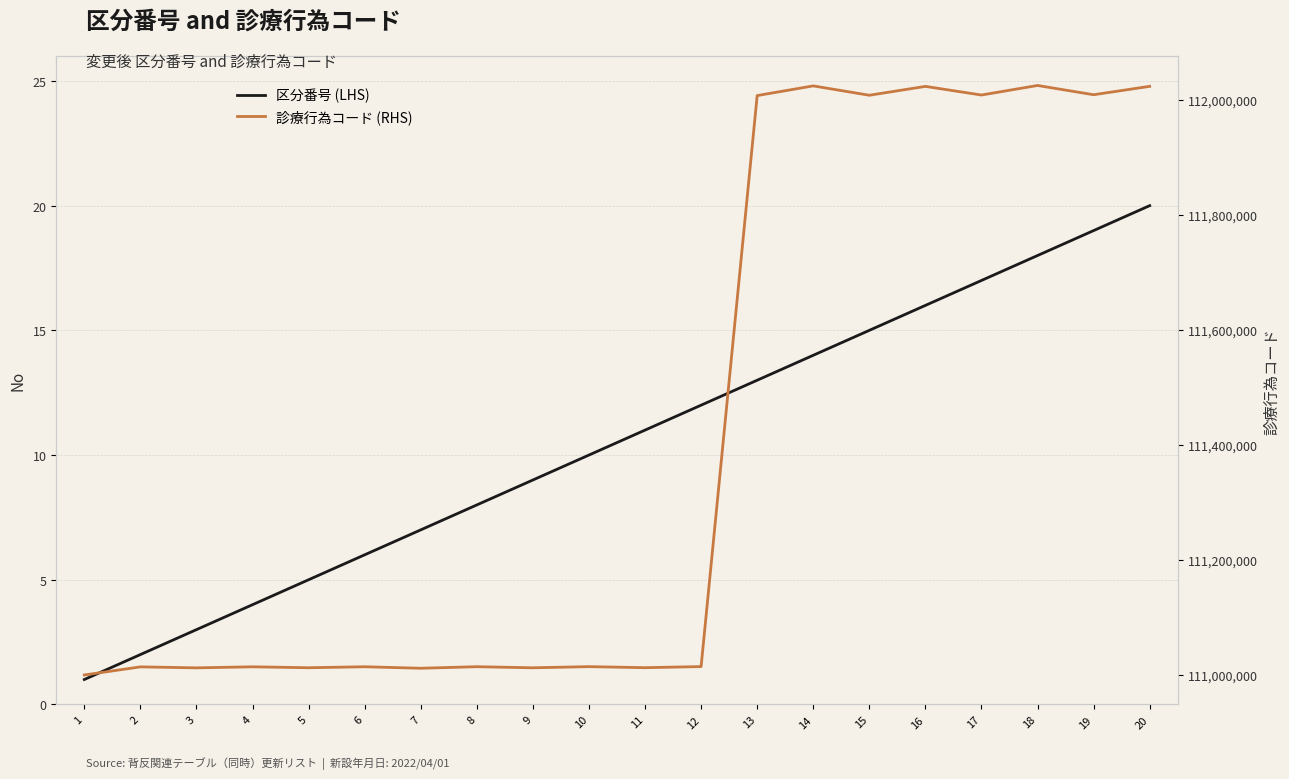

Reading left to right, transcribe all the data shown in this chart.

区分番号 (LHS): 1=1	2=2	3=3	4=4	5=5	6=6	7=7	8=8	9=9	10=10	11=11	12=12	13=13	14=14	15=15	16=16	17=17	18=18	19=19	20=20
診療行為コード (RHS): 1=111000110	2=111014210	3=111012510	4=111014310	5=111012710	6=111014410	7=111011810	8=111014510	9=111012610	10=111014610	11=111012810	12=111014710	13=112007410	14=112024210	15=112007950	16=112023350	17=112008350	18=112024950	19=112008850	20=112023450